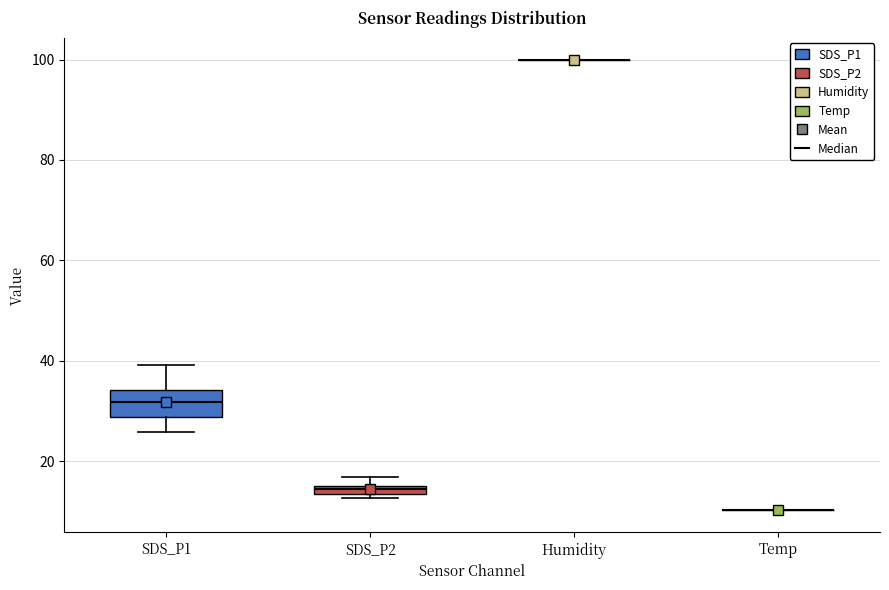

Comparing the boxes themselves (not the whiskers), which one is the tallest?

SDS_P1